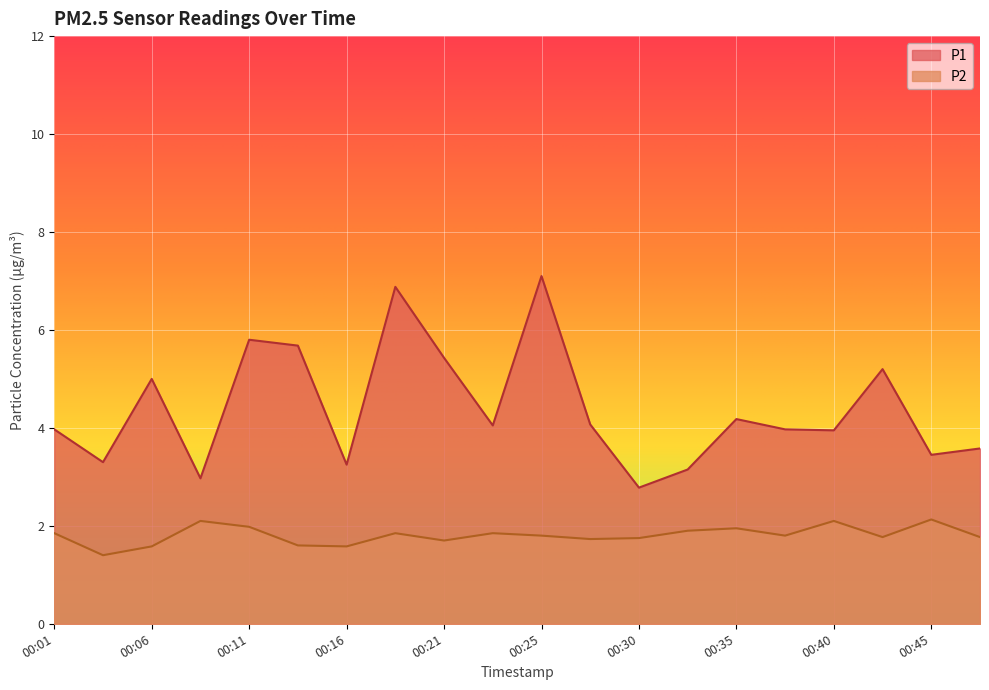

Is it true that P2 equals 0.7 at 00:16?

False